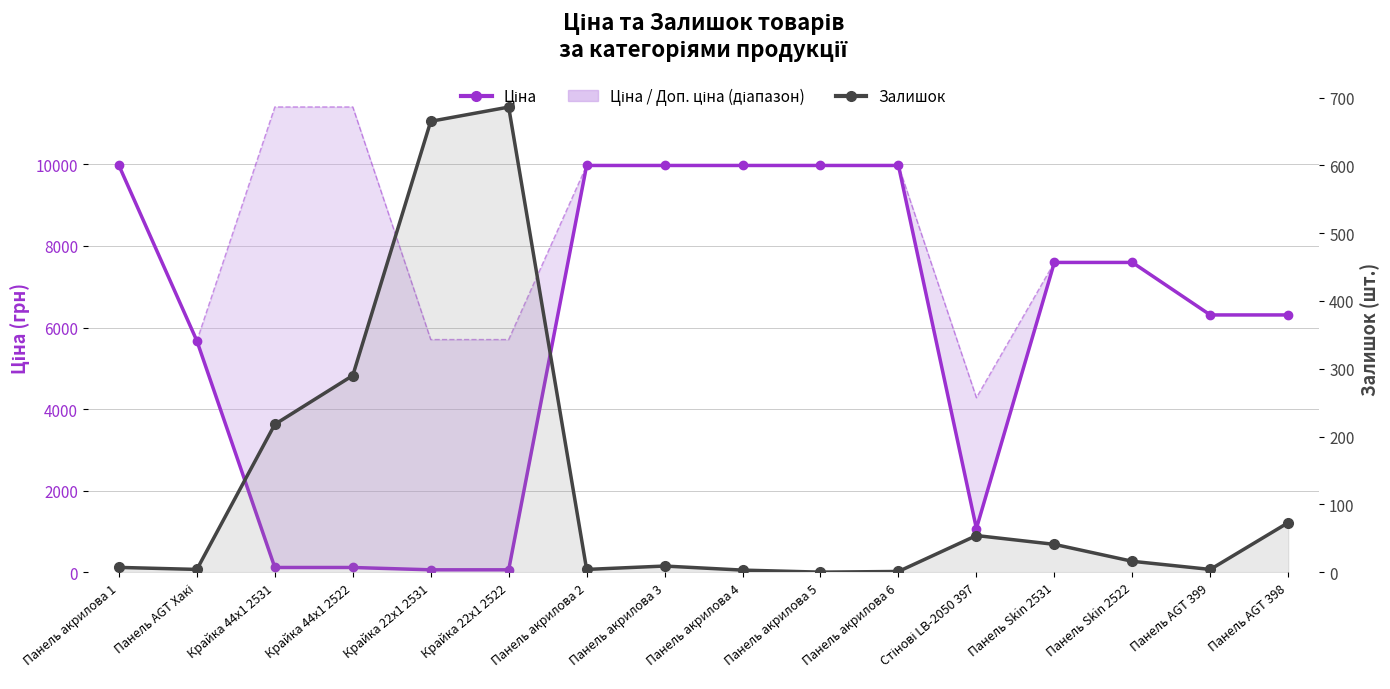

Which series has the largest total across all categories?

Ціна